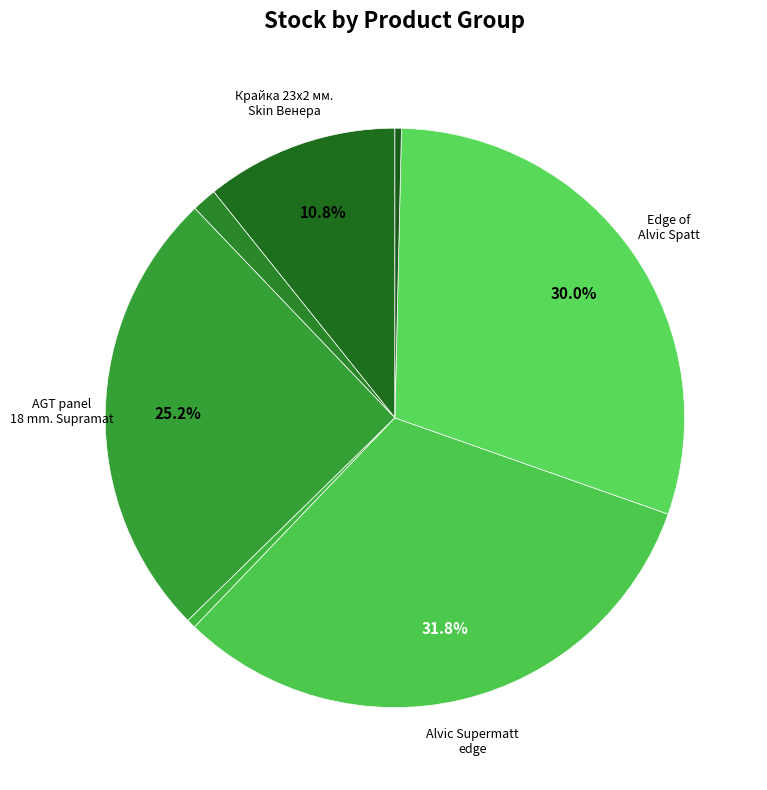

How many slices are in this pie chart?

7